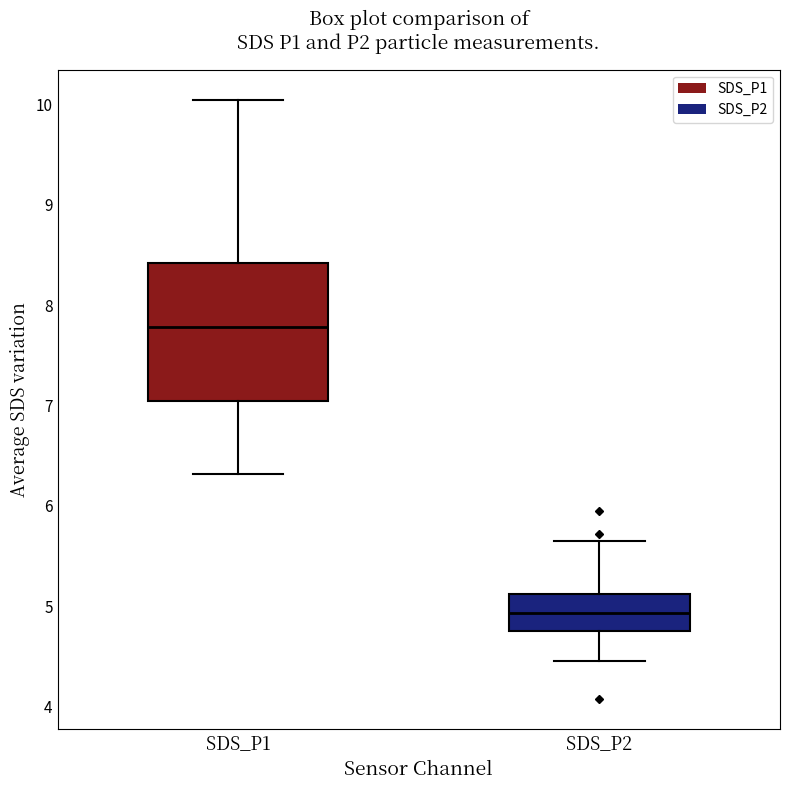

Which box has the highest median line?

SDS_P1